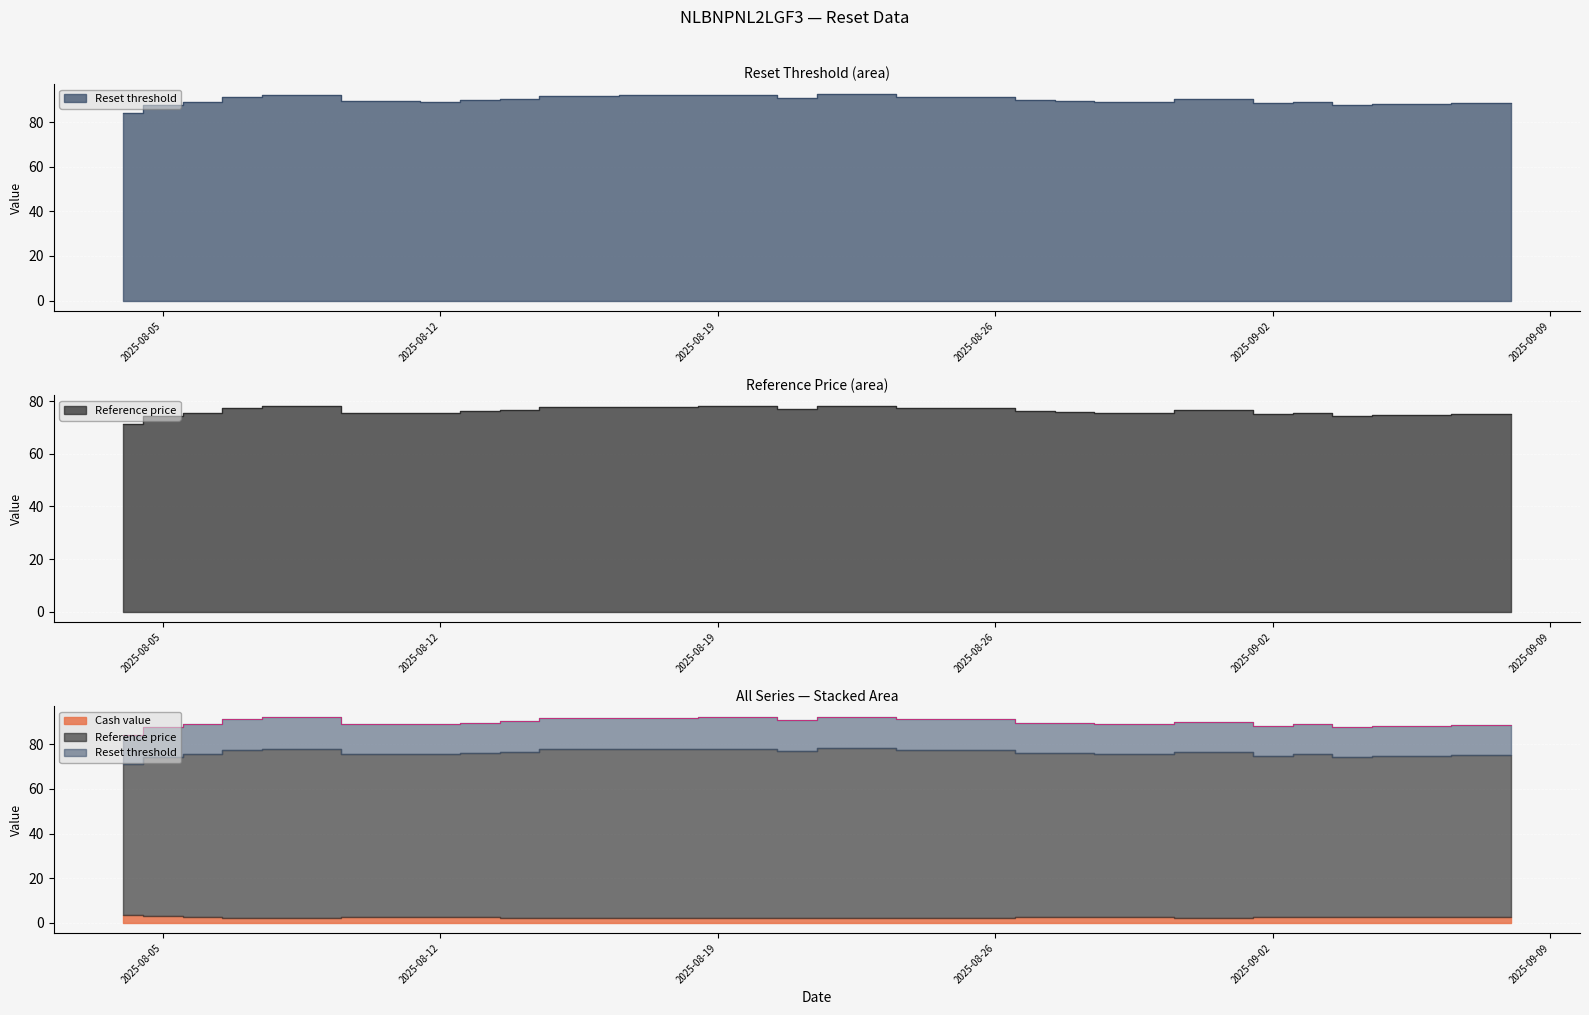

At which category does Reset threshold reach its first local peak?

2025-08-08